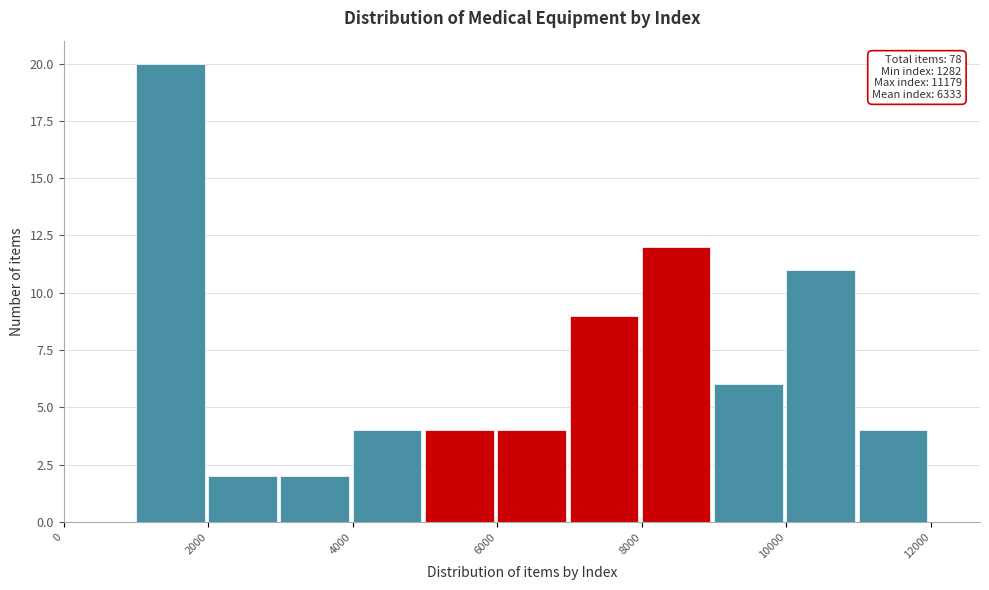

Which range on the x-axis has the tallest bar?

1000 to 2000